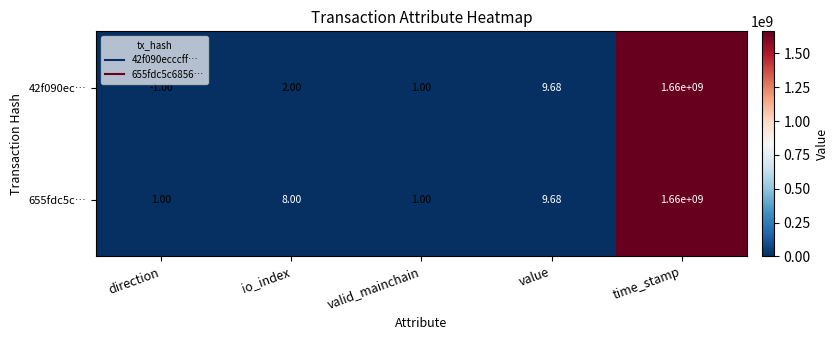

Which category has the lowest value across all series?

direction